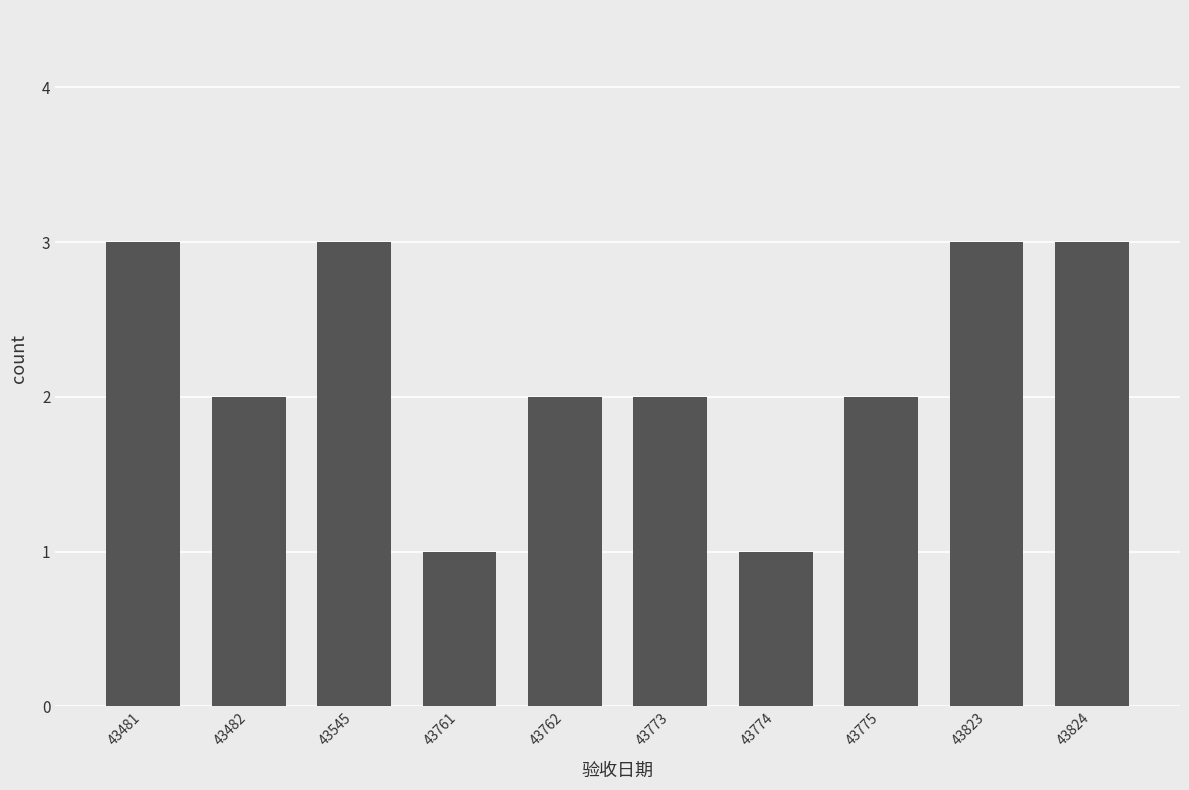

What is the average value?

2